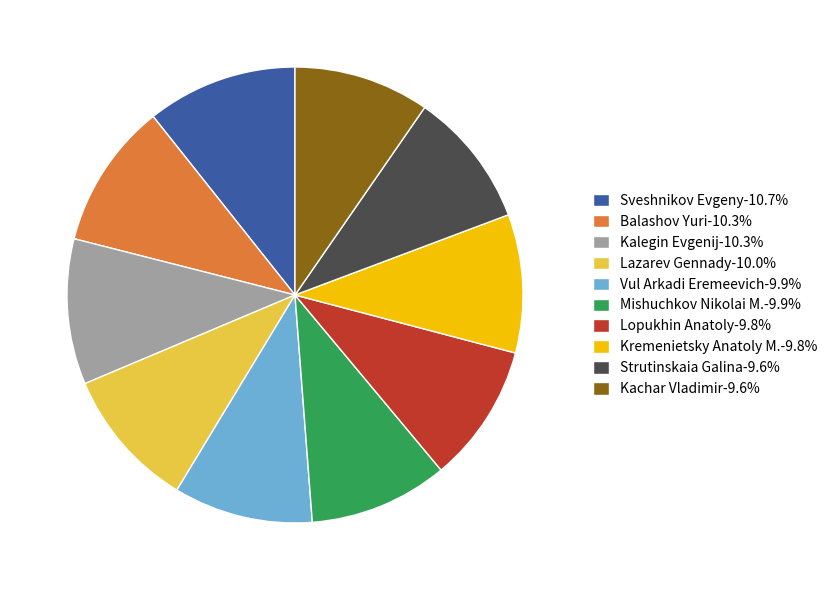

Is it true that Balashov Yuri is 10% of the pie?

True